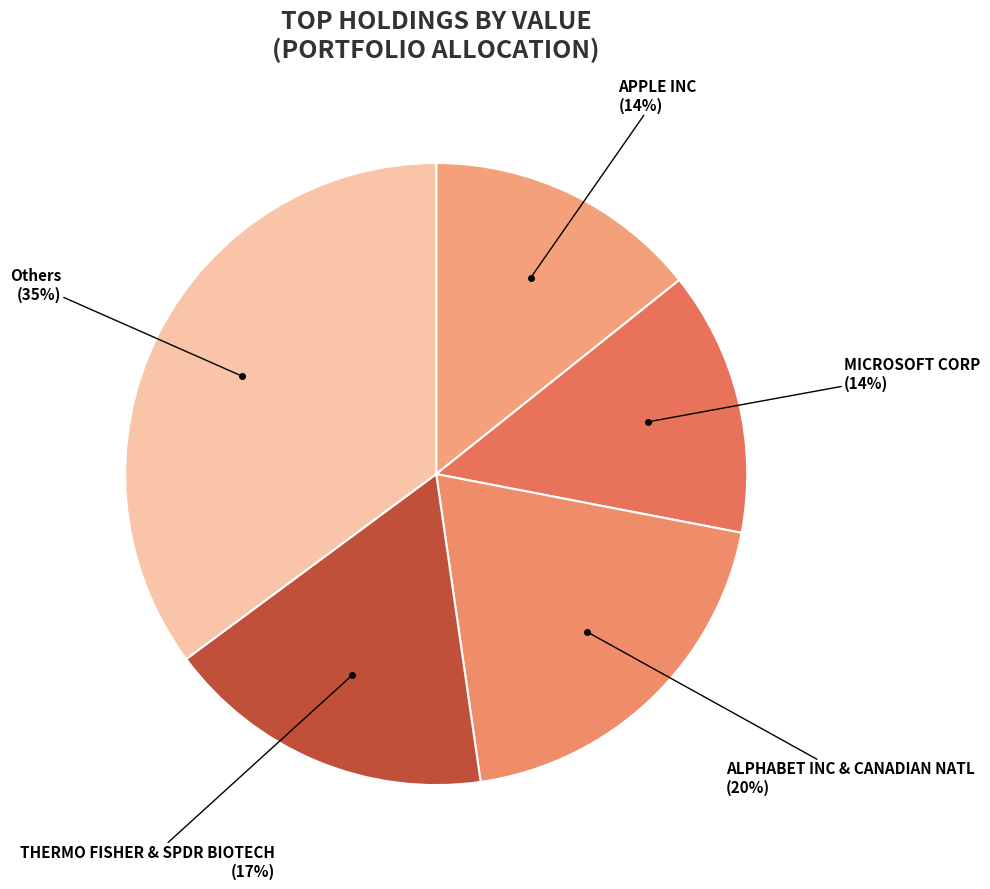

How many slices are in this pie chart?

5